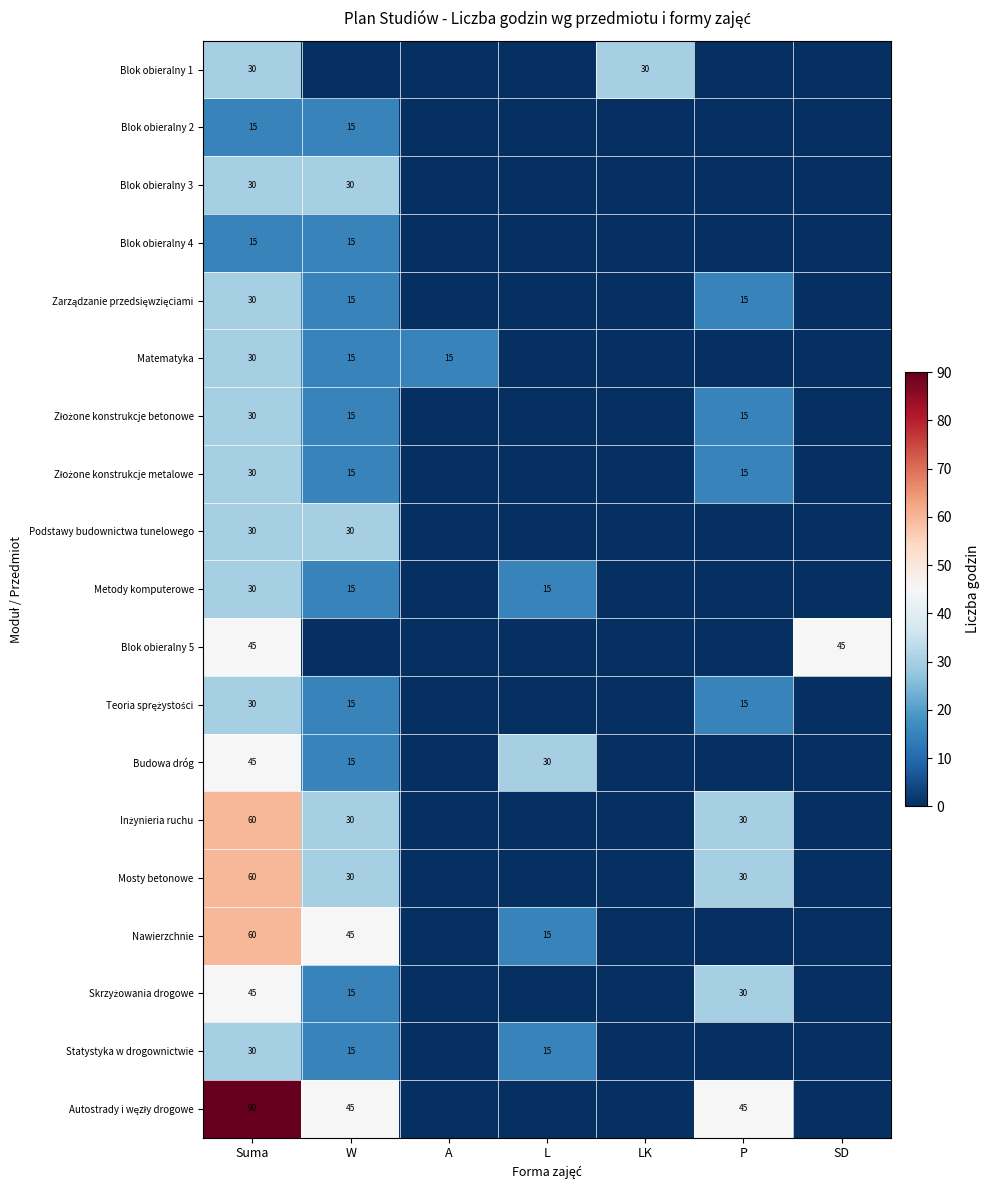

The value of Blok obieralny 5 at Suma is 81. True or false?

False